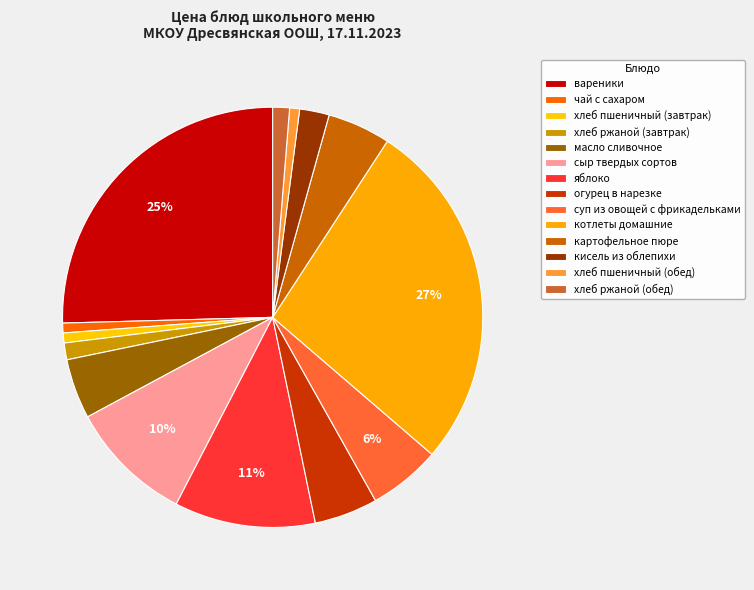

How many segments does this pie chart have?

14